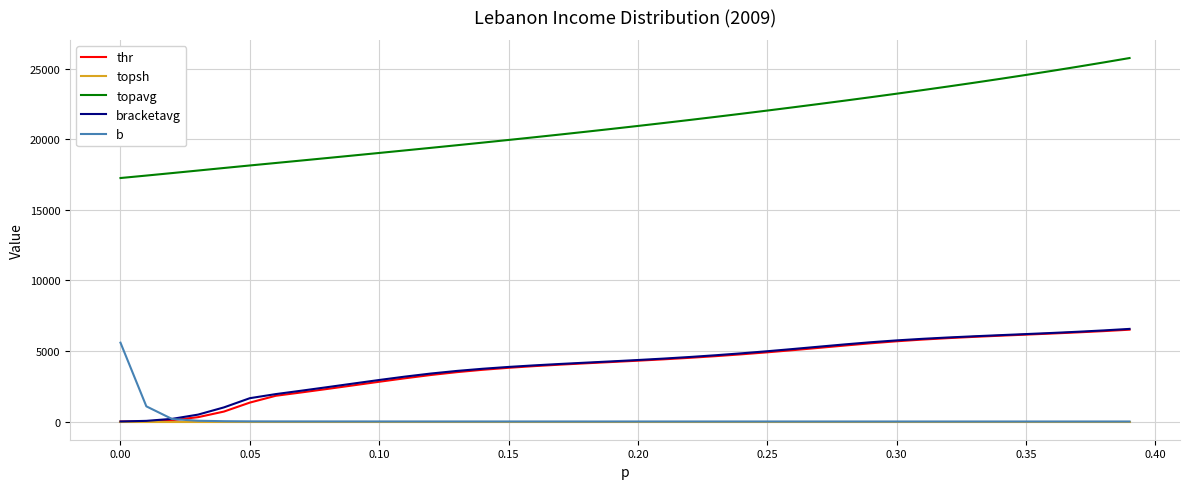

Which series has the widest spread of values?

topavg